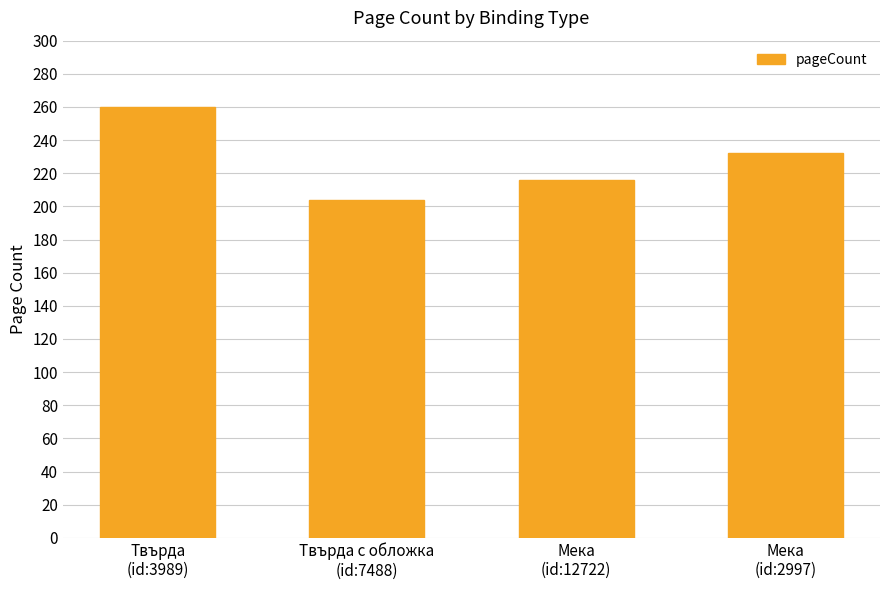

Where does the data first go above 232?

Твърда
(id:3989)